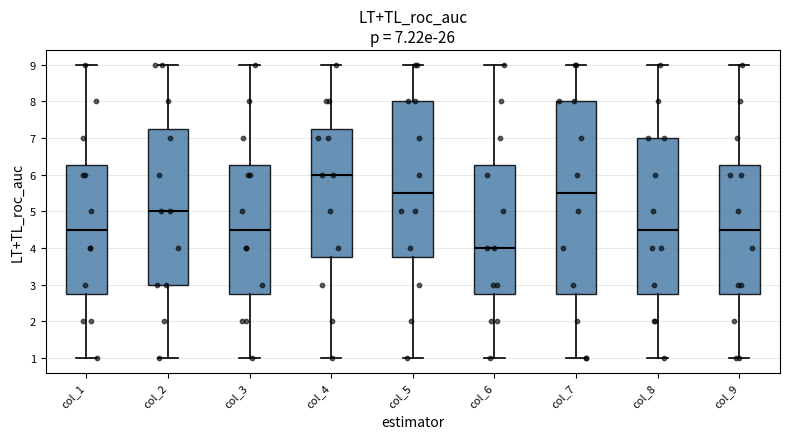

Which box is the tallest, from its lower edge to its upper edge?

col_7